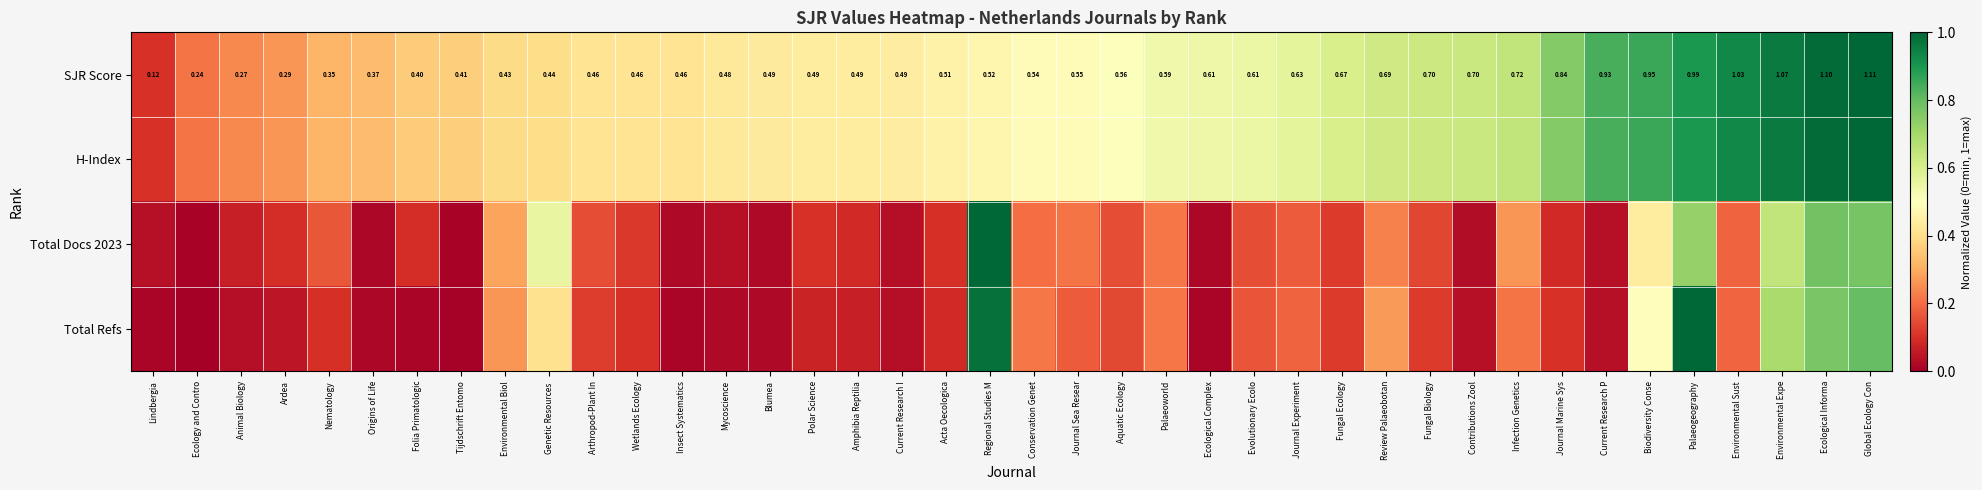

True or false: SJR Score has a value of 0.8 at Regional Studies M.

False